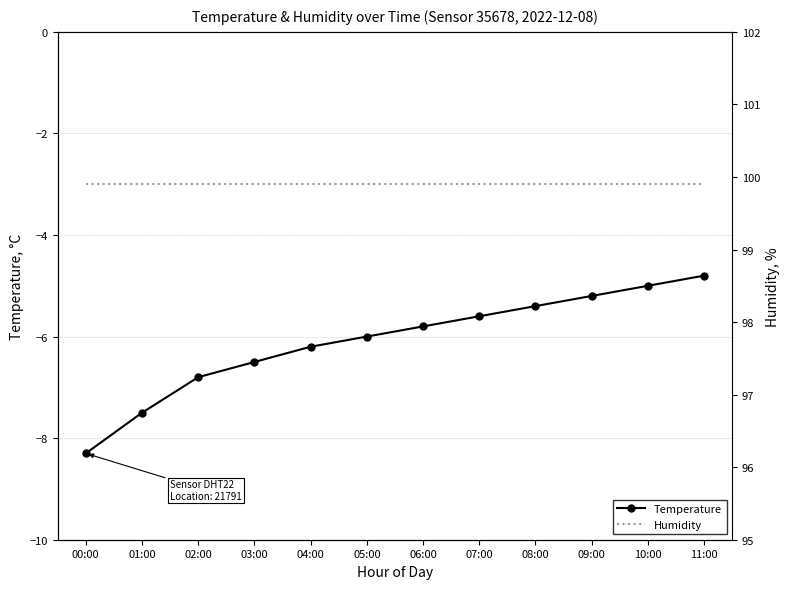

Which series changed the most between 05:00 and 06:00?

Temperature